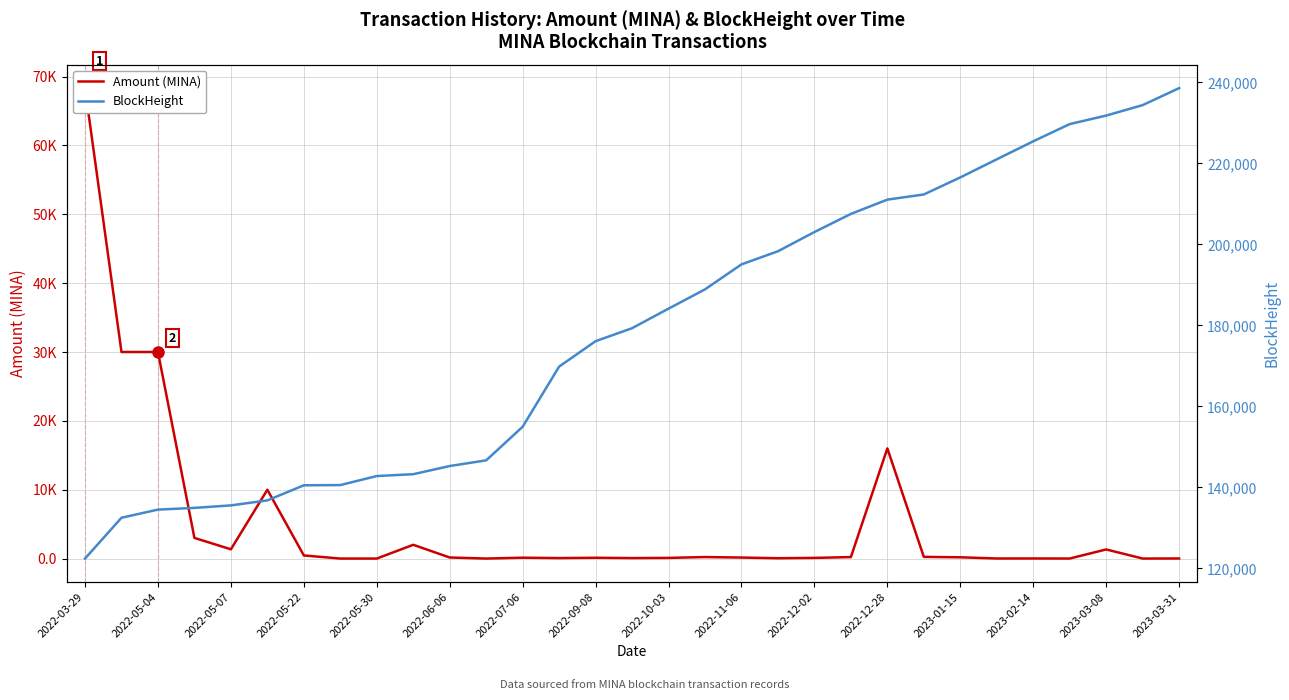

What position from the left is 2022-03-29?

1